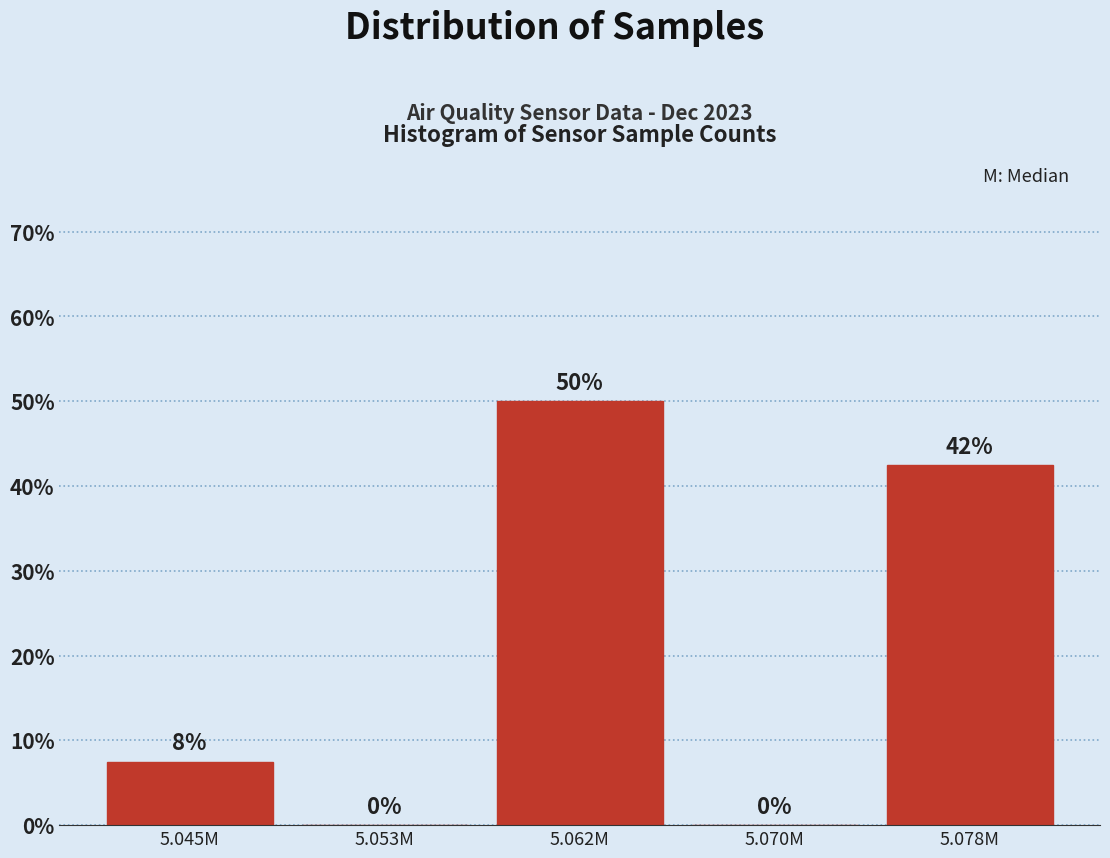

Where is the data nearest to the value 25?

5.045M